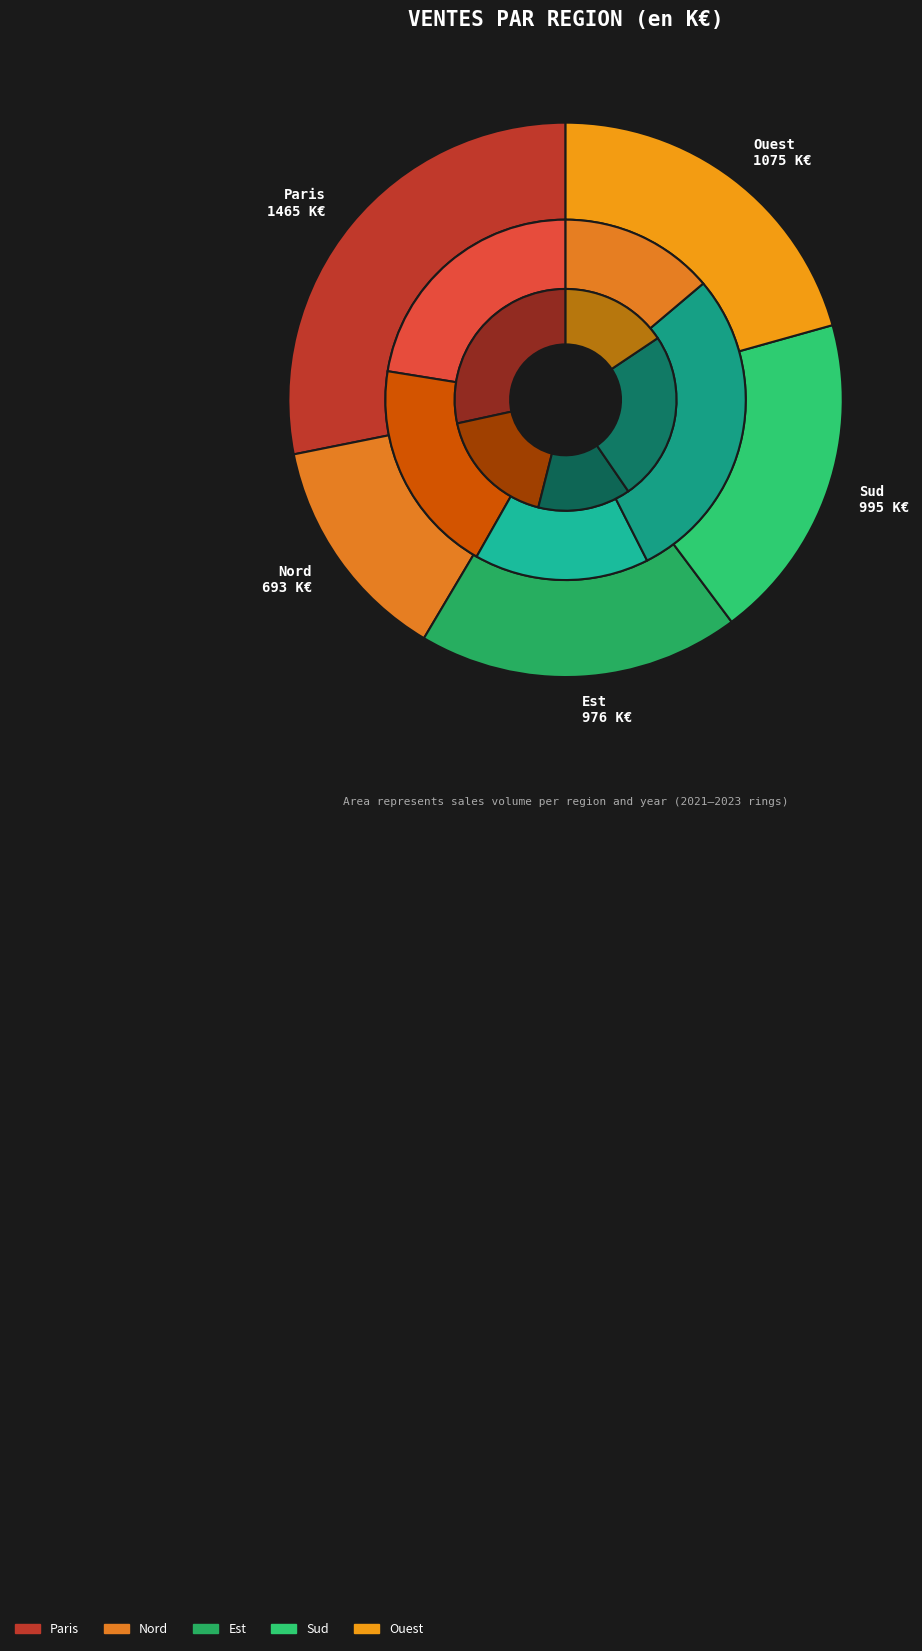

What is the difference between the highest and lowest values at Paris?

817